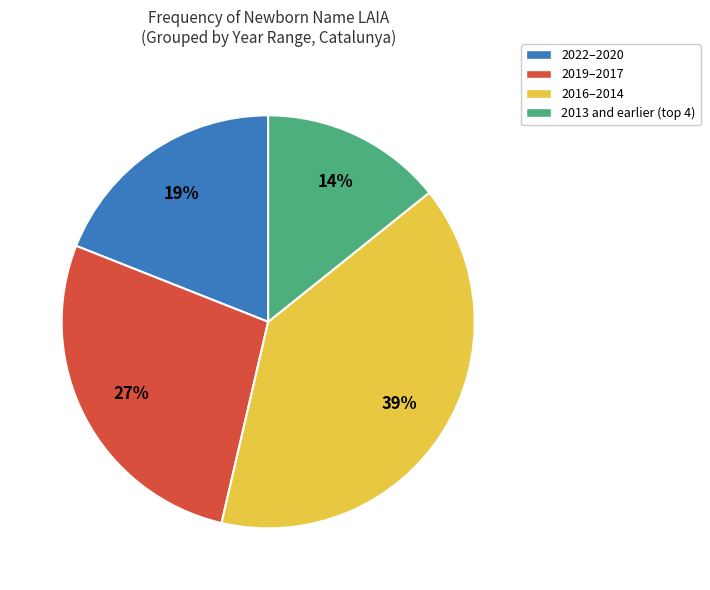

Is it true that 2022–2020 is 19% of the pie?

True